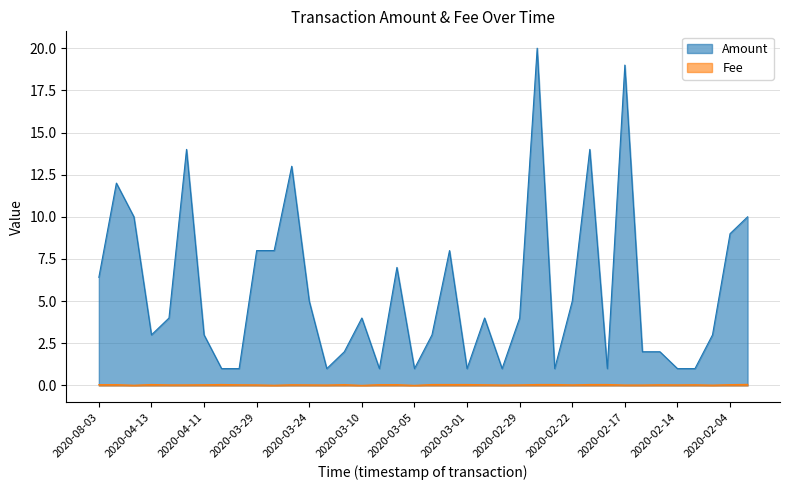

At which category is the sum across all series the highest?

2020-02-27